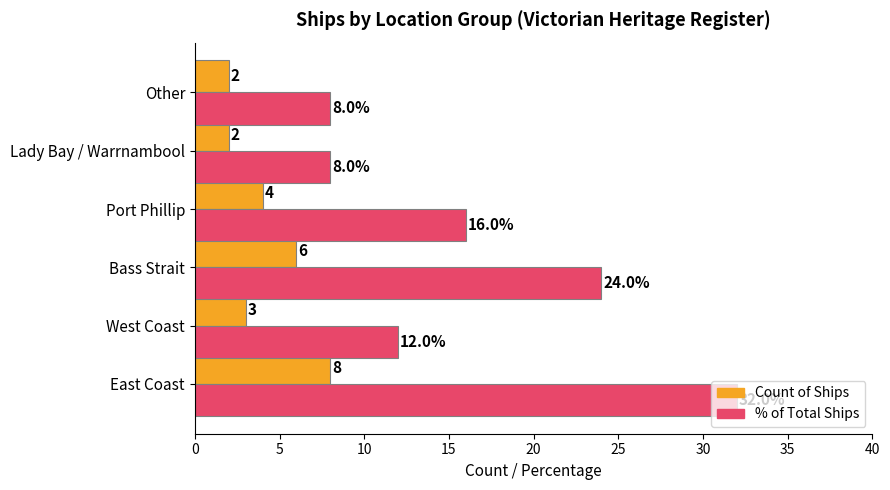

What is the minimum value for % of Total Ships?

8